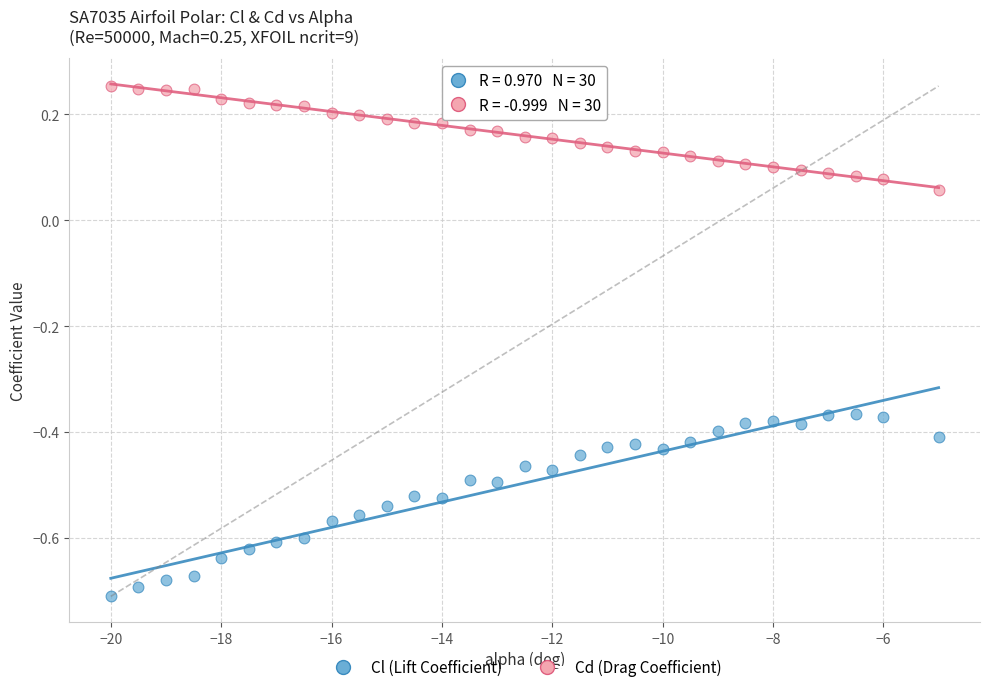

Across all data points, what is the range of Y values (max minus min)?

1.0